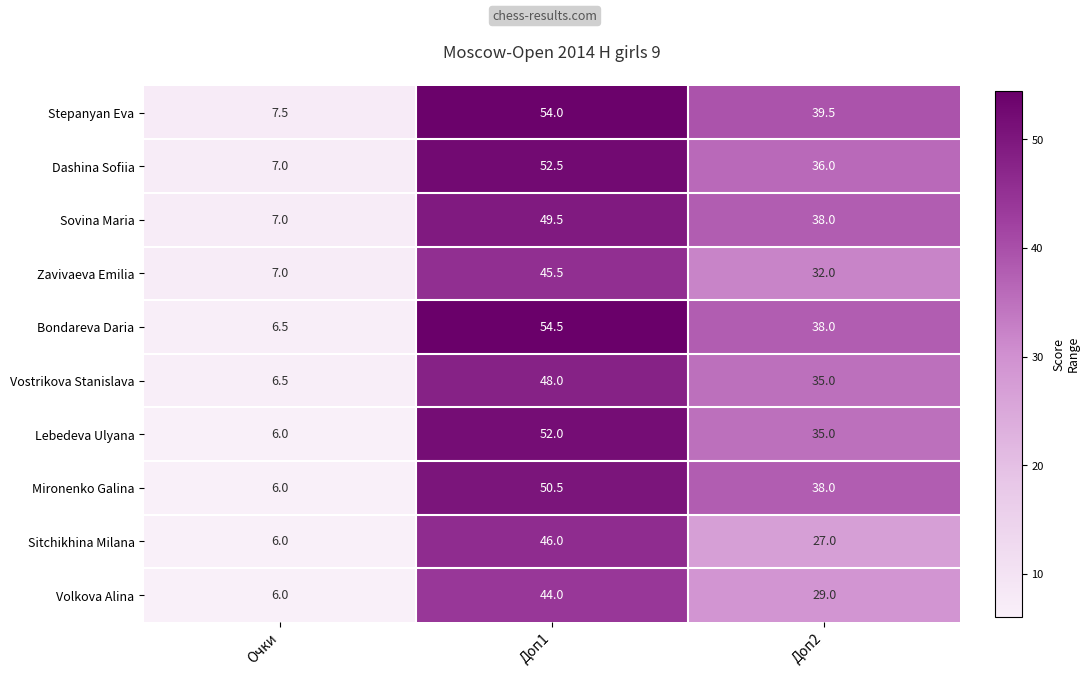

What is the maximum value shown in the chart?

54.5